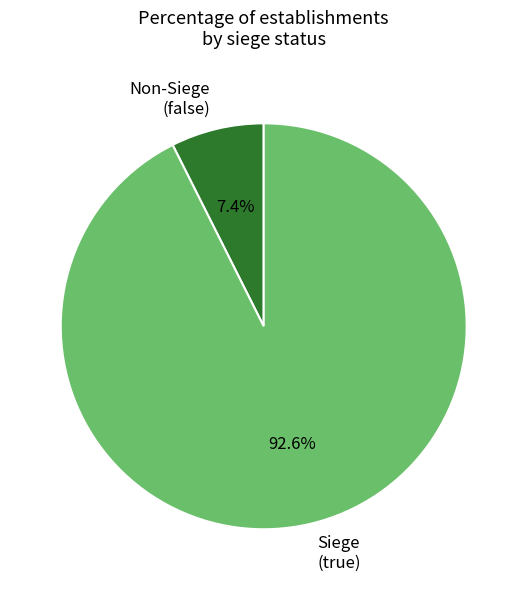

What percentage is NOT represented by Non-Siege (false)?

92.6%